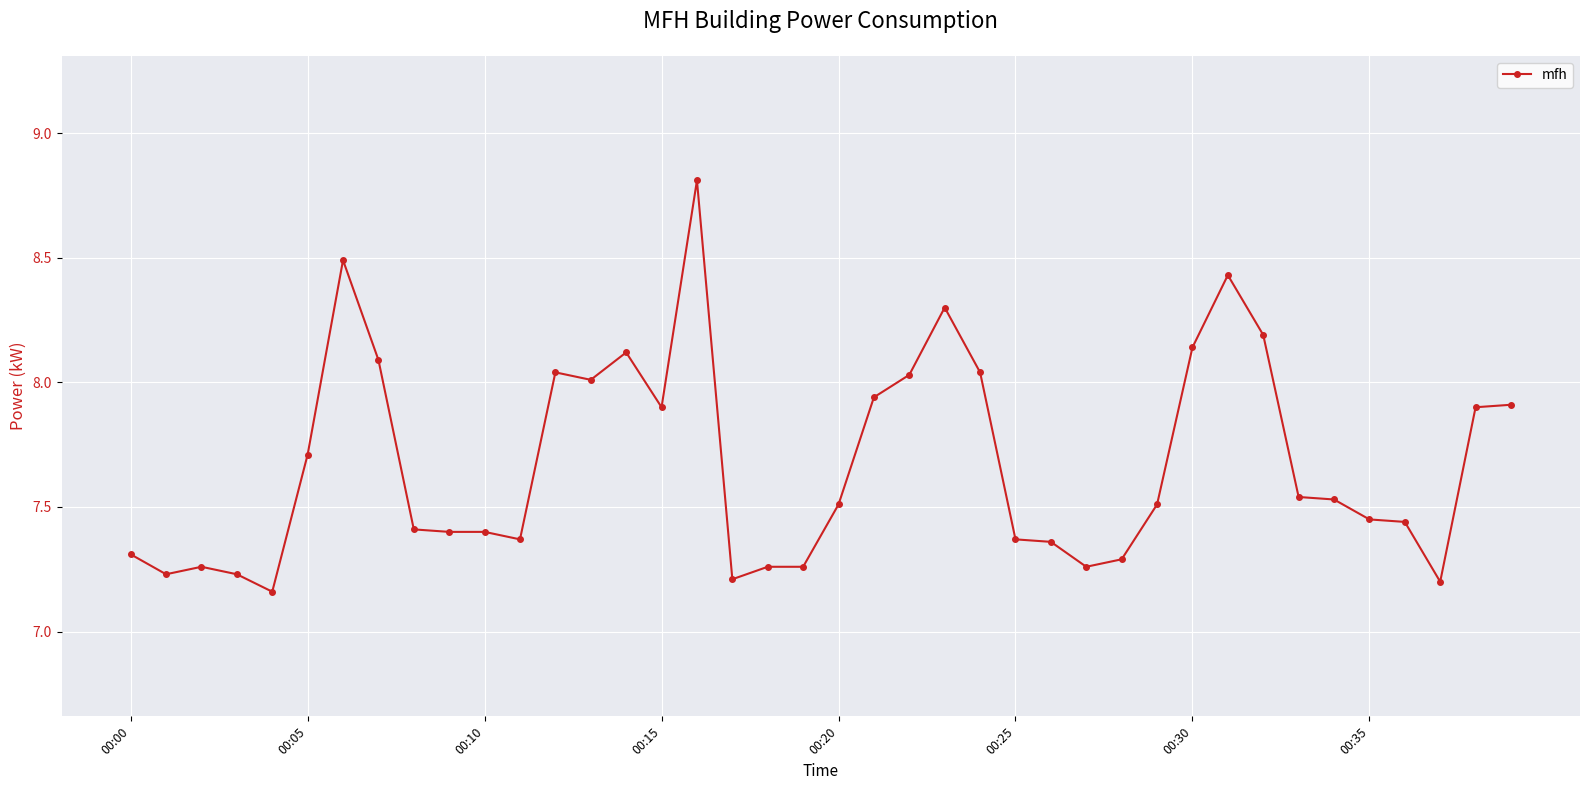

Is this an area chart (filled region under the line)?

No